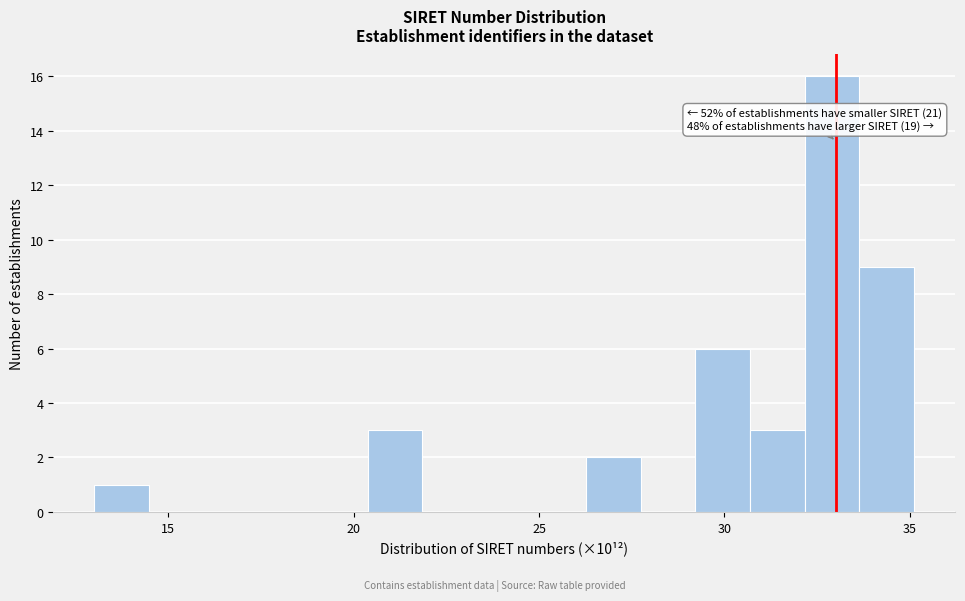

Around what value on the x-axis is the tallest bar? Give the approximate position of its centre, as read against the axis.

33.0